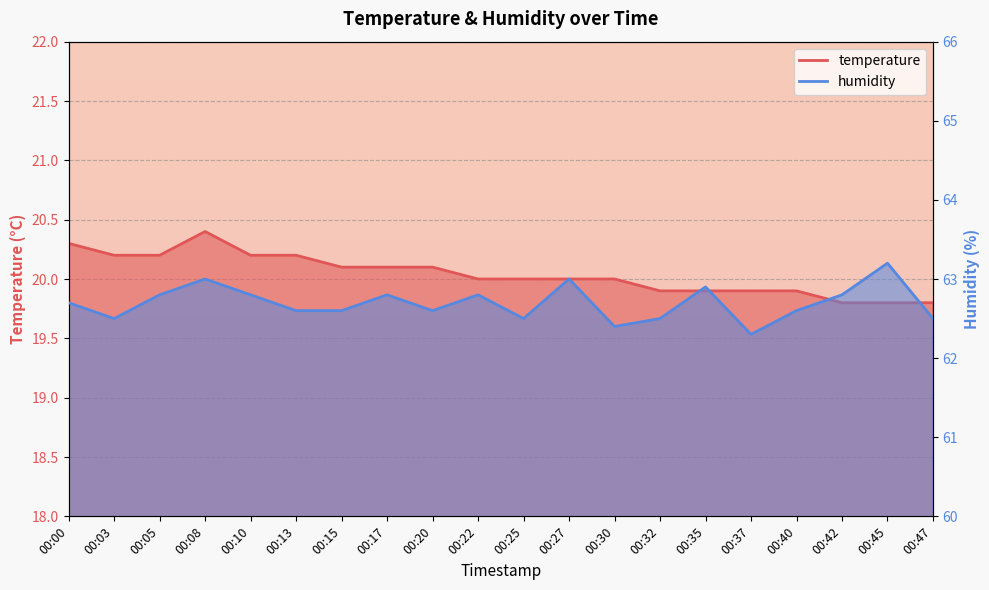

Reading left to right, what are all the values shown in this chart?

temperature: 00:00=20.3	00:03=20.2	00:05=20.2	00:08=20.4	00:10=20.2	00:13=20.2	00:15=20.1	00:17=20.1	00:20=20.1	00:22=20.0	00:25=20.0	00:27=20.0	00:30=20.0	00:32=19.9	00:35=19.9	00:37=19.9	00:40=19.9	00:42=19.8	00:45=19.8	00:47=19.8
humidity: 00:00=62.7	00:03=62.5	00:05=62.8	00:08=63.0	00:10=62.8	00:13=62.6	00:15=62.6	00:17=62.8	00:20=62.6	00:22=62.8	00:25=62.5	00:27=63.0	00:30=62.4	00:32=62.5	00:35=62.9	00:37=62.3	00:40=62.6	00:42=62.8	00:45=63.2	00:47=62.5